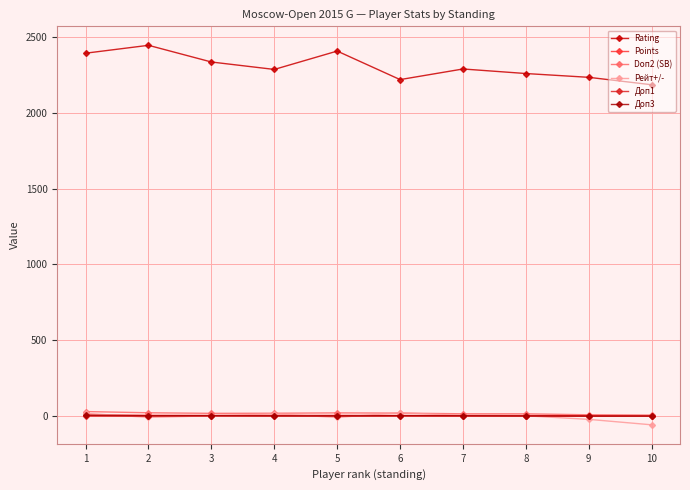

At which label does Доп1 reach its peak?

3